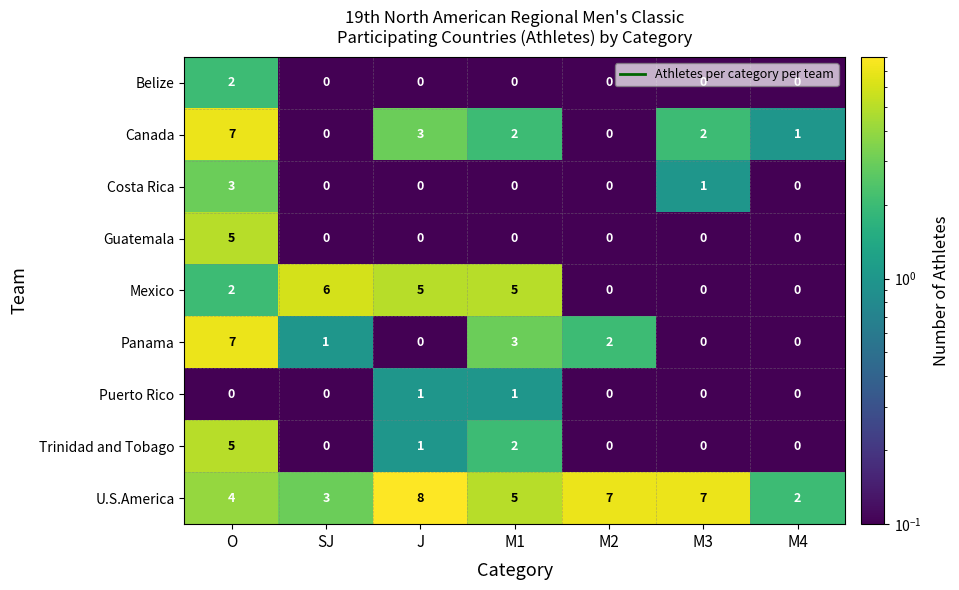

What is the sum of all U.S.America values?

36